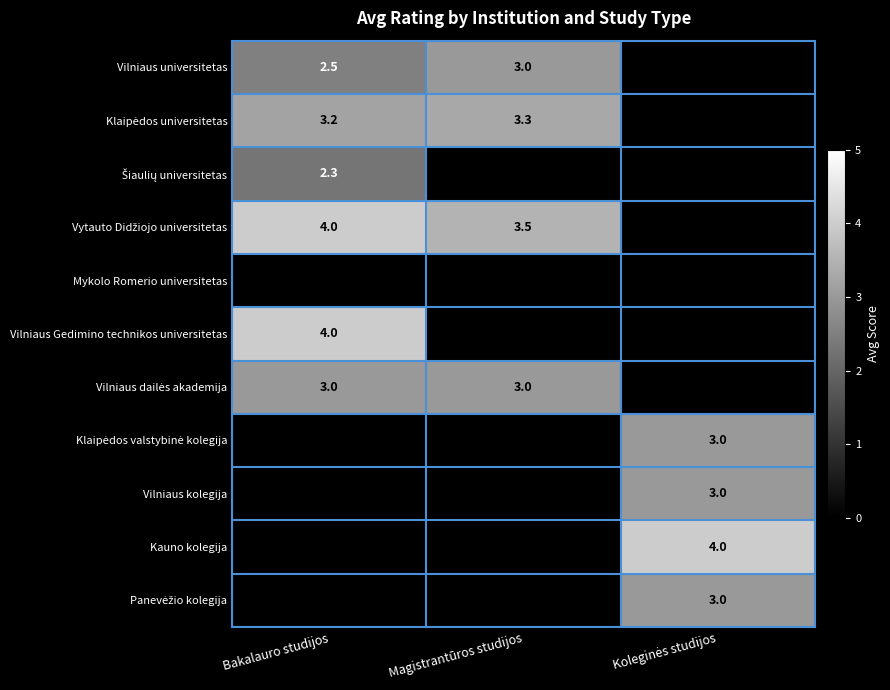

True or false: Vytauto Didžiojo universitetas has a value of 6.5 at Bakalauro studijos.

False